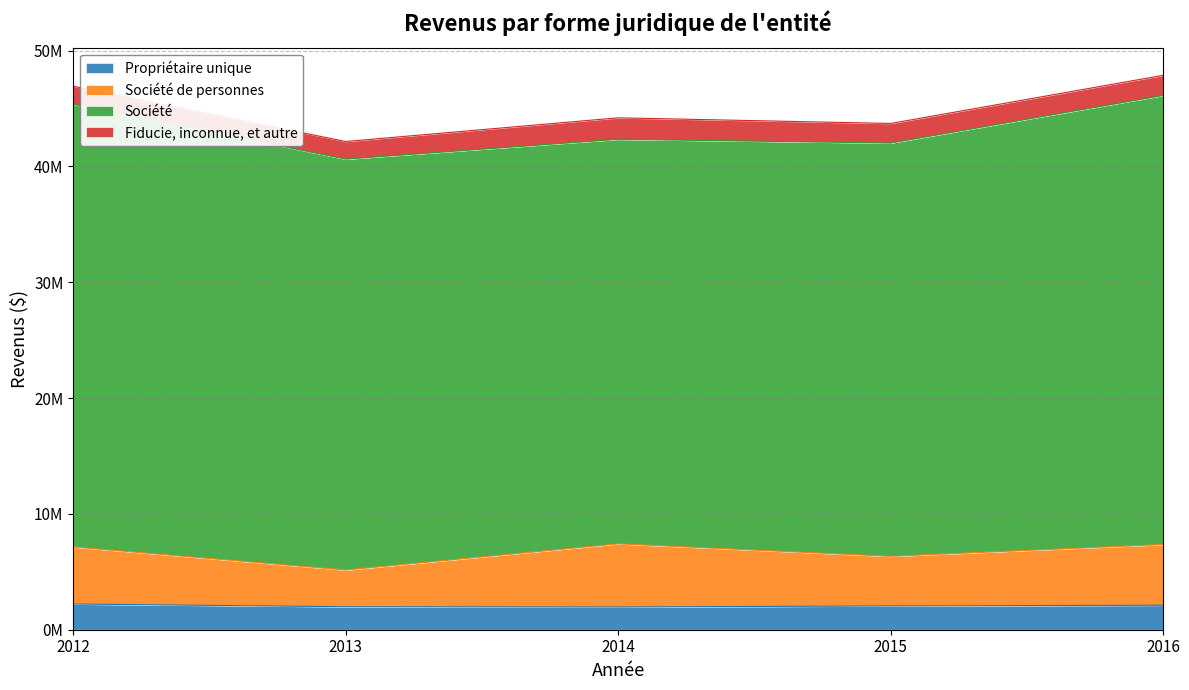

How many data points in Société de personnes are less than 7149466?

2